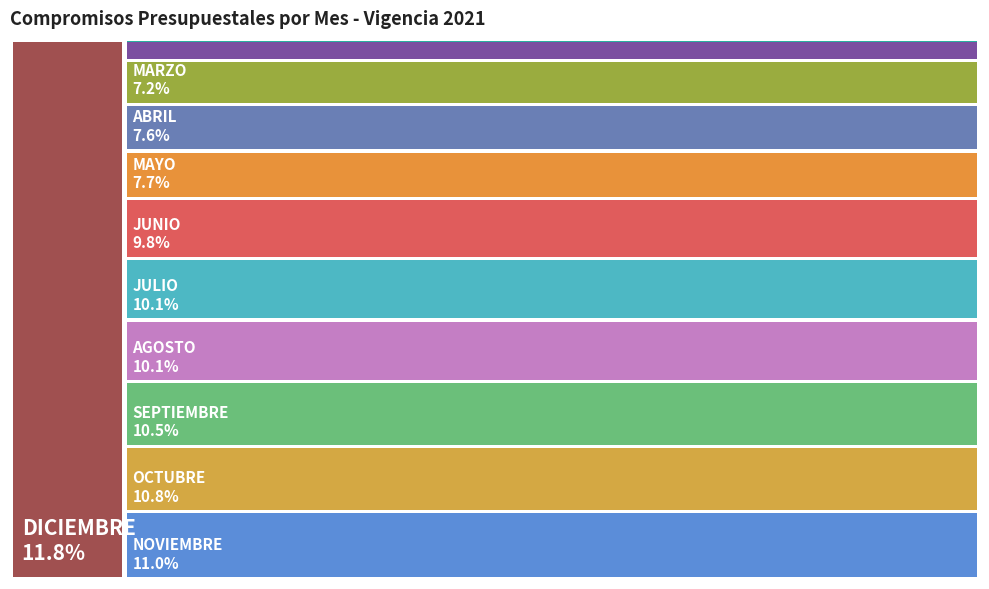

What is the smallest slice in the pie chart?

ENERO